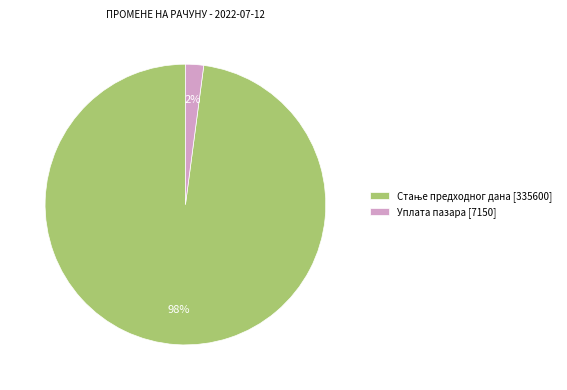

True or false: Уплата пазара [7150] accounts for 14% of the total.

False